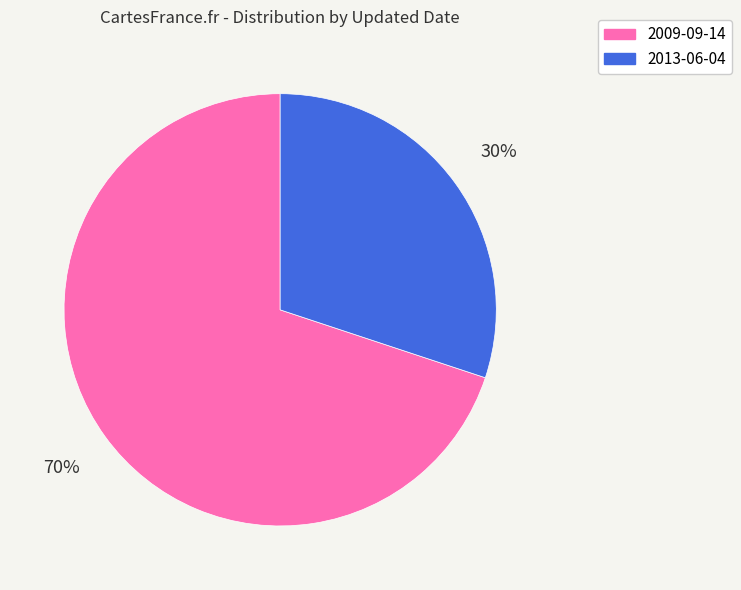

To the nearest percent, what is the combined percentage of 2013-06-04 and 2009-09-14?

100%